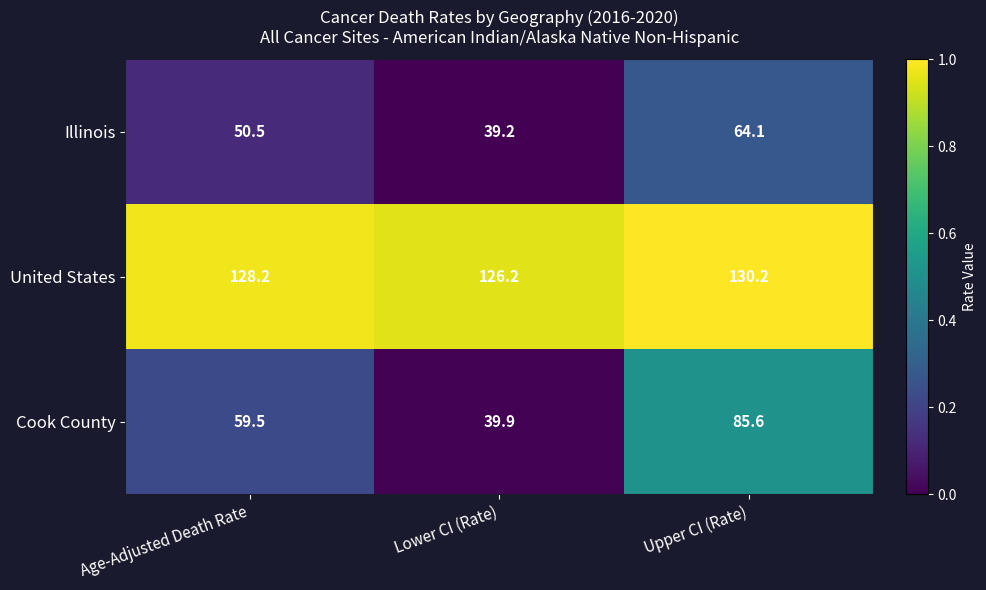

Reading left to right, what are all the values shown in this chart?

Illinois: 50.5	39.2	64.1
United States: 128.2	126.2	130.2
Cook County: 59.5	39.9	85.6